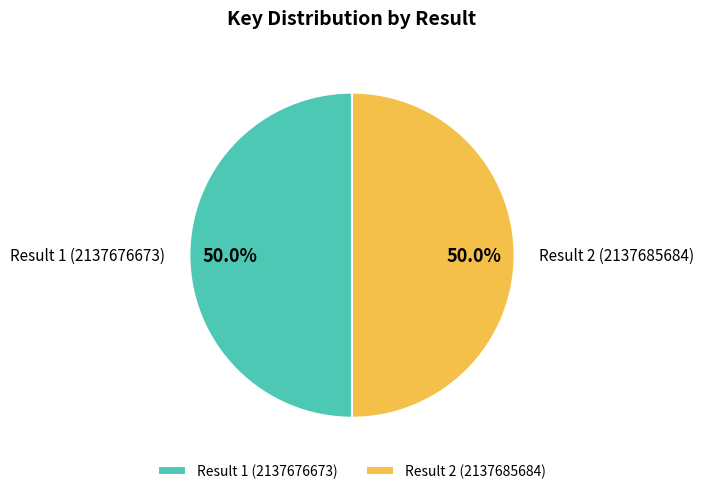

What portion of the pie excludes Result 1 (2137676673)?

50.0%